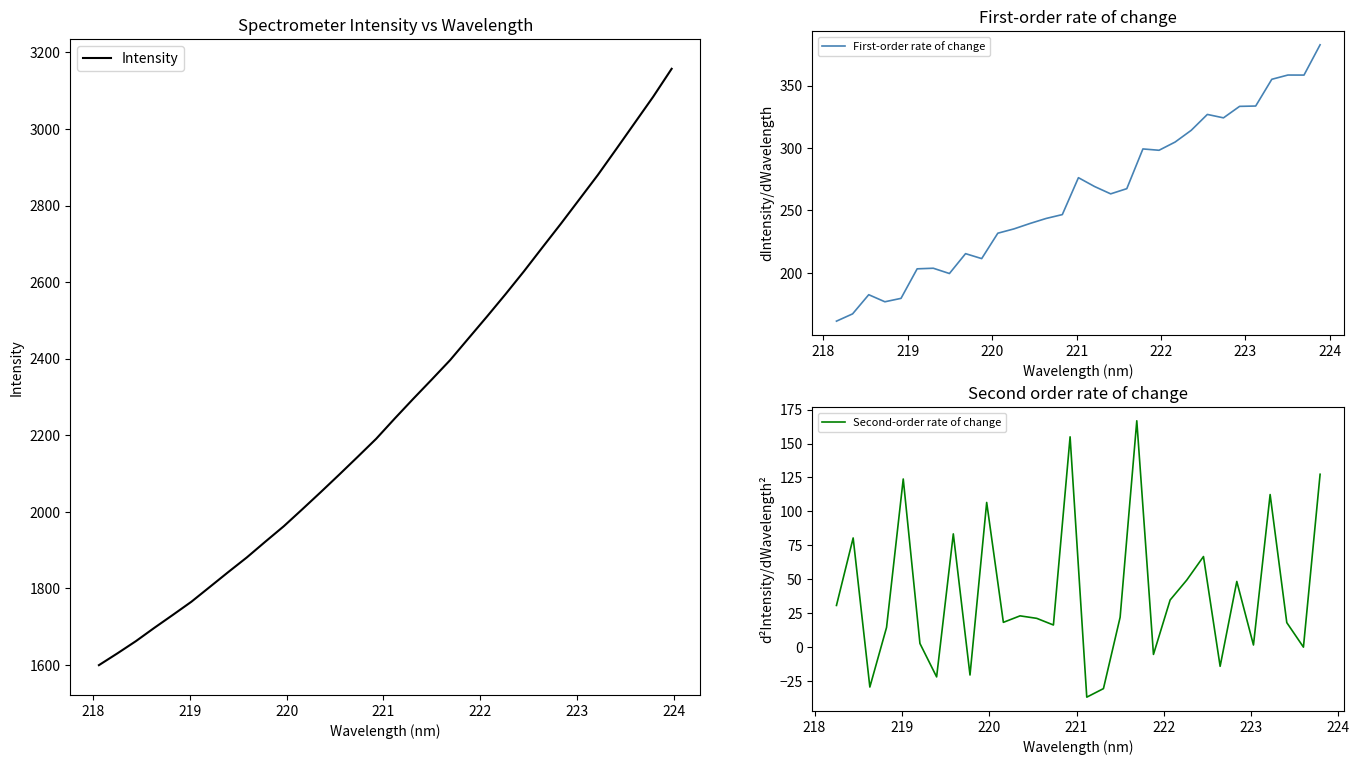

What is the maximum value for Intensity?

3157.2